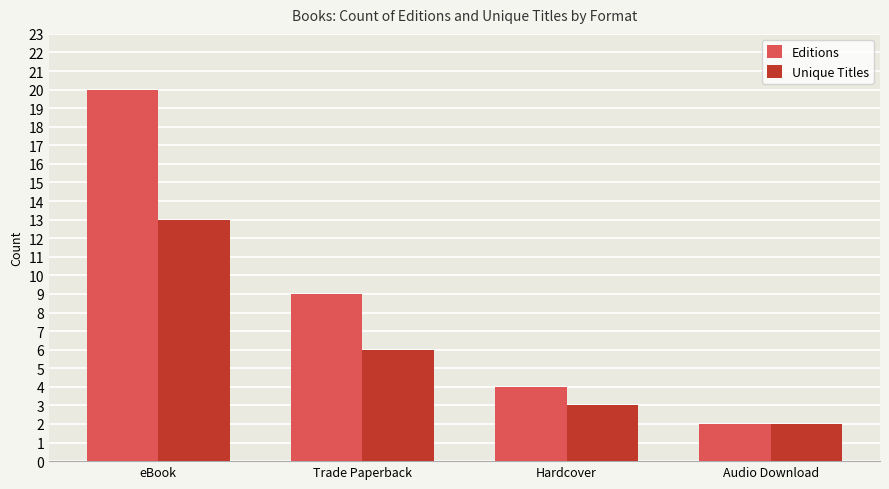

What is the total value across all series at Audio Download?

4